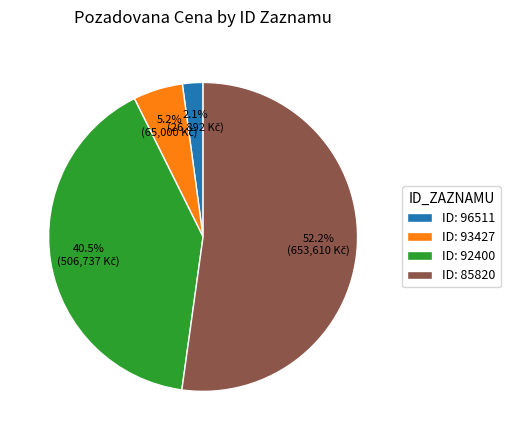

Which slice represents more than half of the pie?

ID: 85820